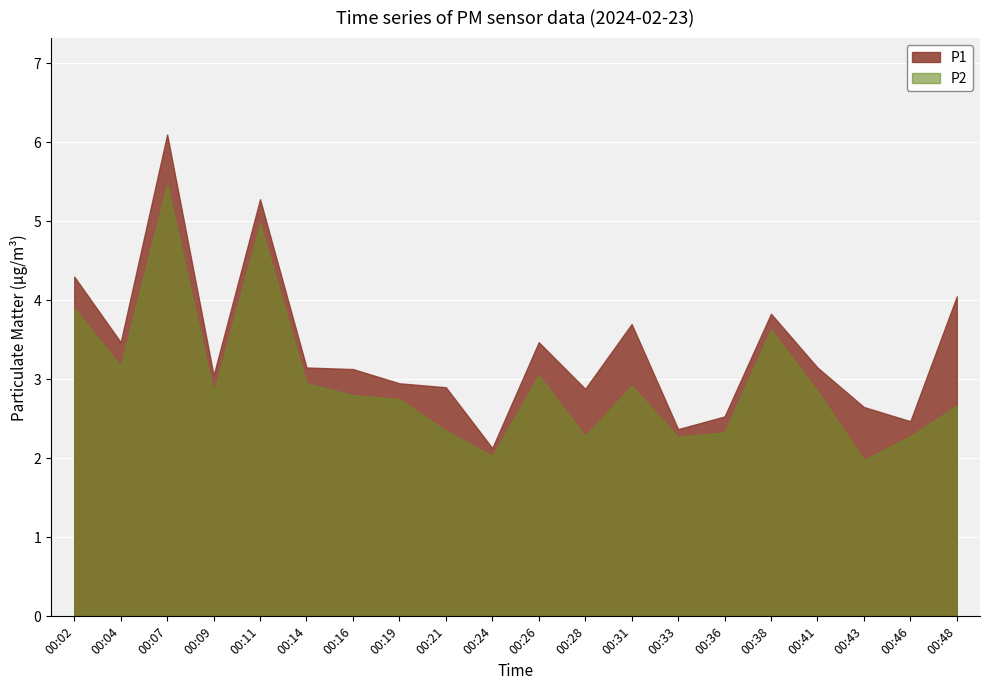

At which category does P2 reach its first local peak?

00:07